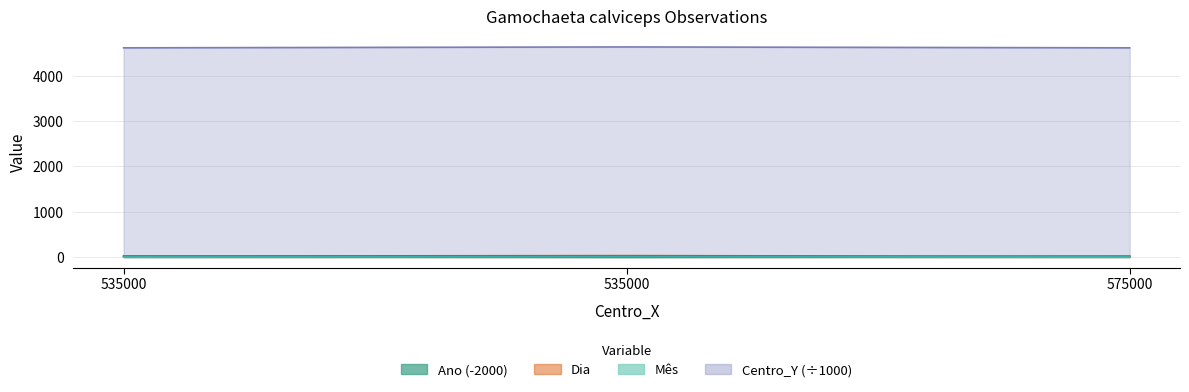

What is the difference between the Ano values at 535000 and 535000?

16